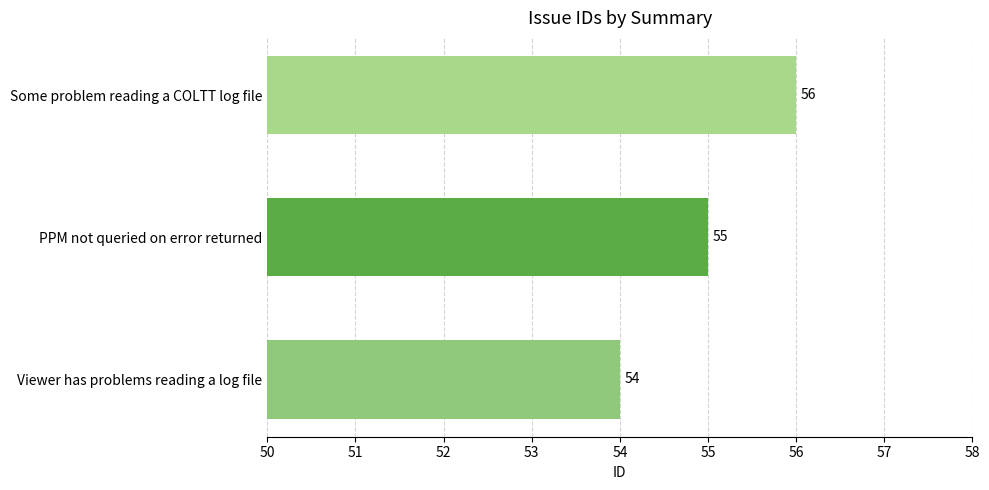

Reading bottom to top, transcribe all the data shown in this chart.

Viewer has problems reading a log file=54	PPM not queried on error returned=55	Some problem reading a COLTT log file=56